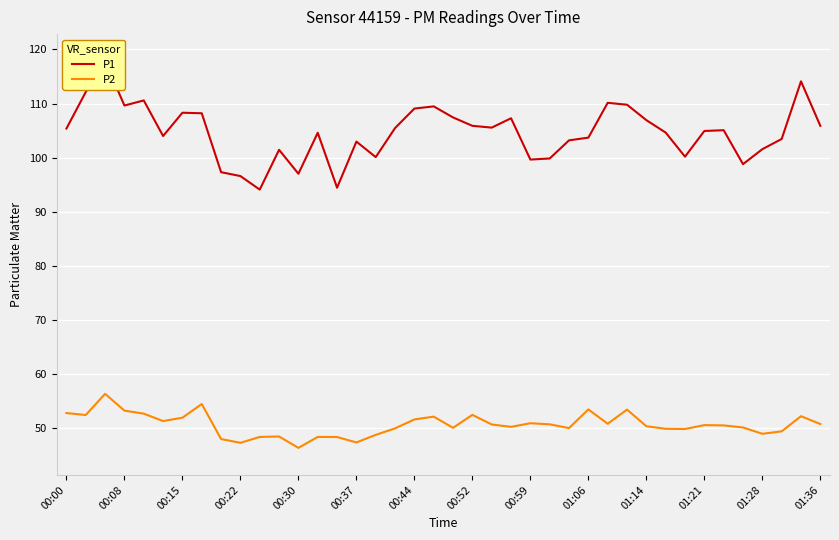

What is the highest value of the P2 series?

56.4